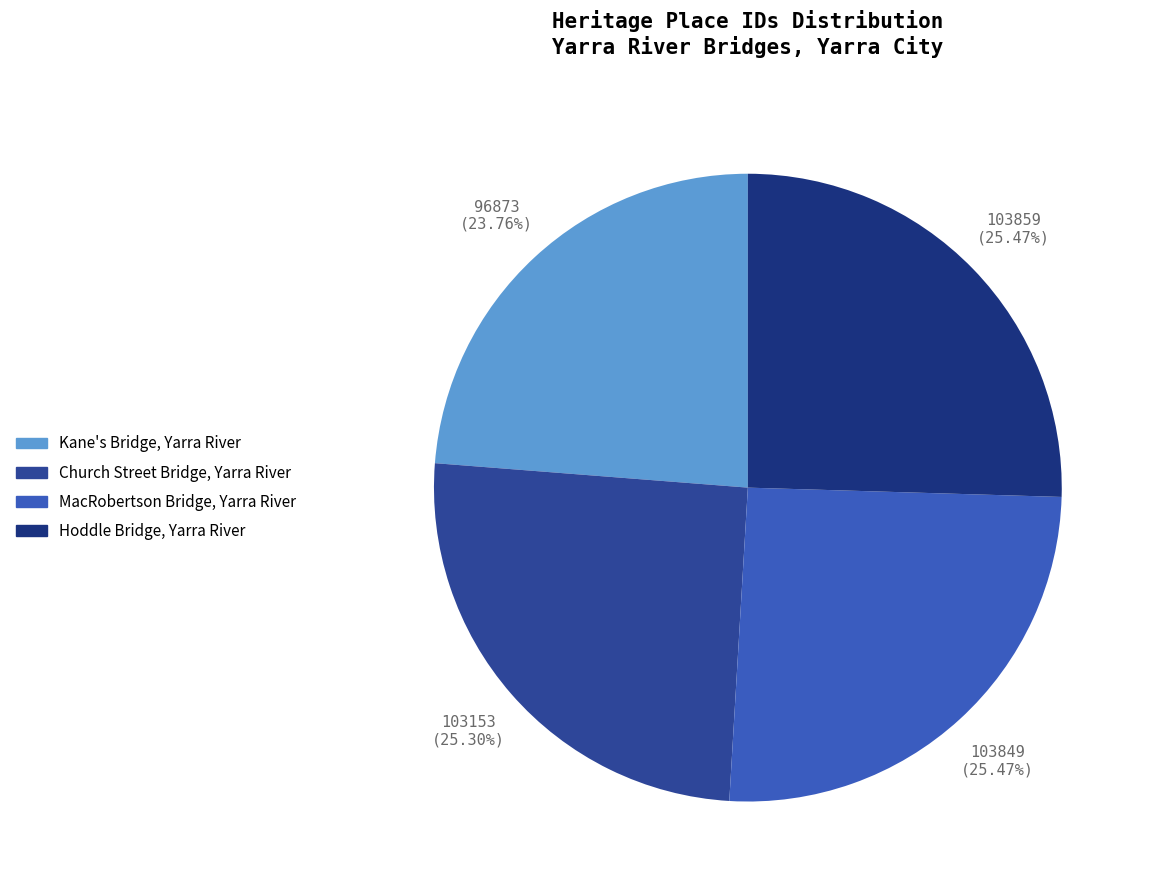

What portion of the pie excludes Hoddle Bridge, Yarra River?

74.5%